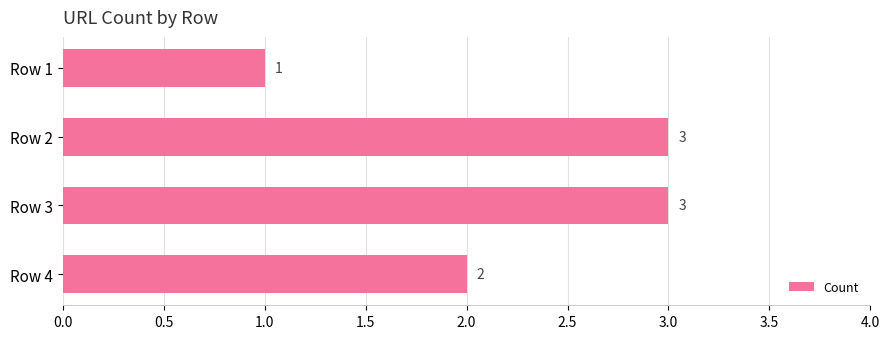

Reading top to bottom, what are all the values shown in this chart?

1	3	3	2